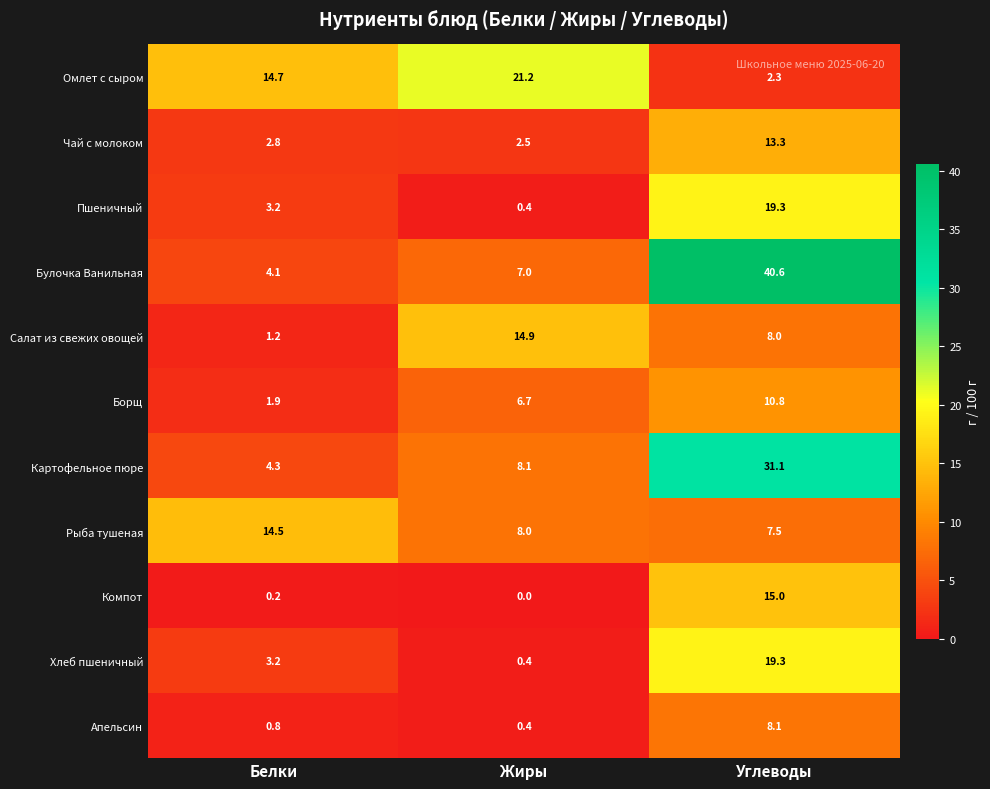

What value does the Пшеничный series have at Углеводы?

19.3